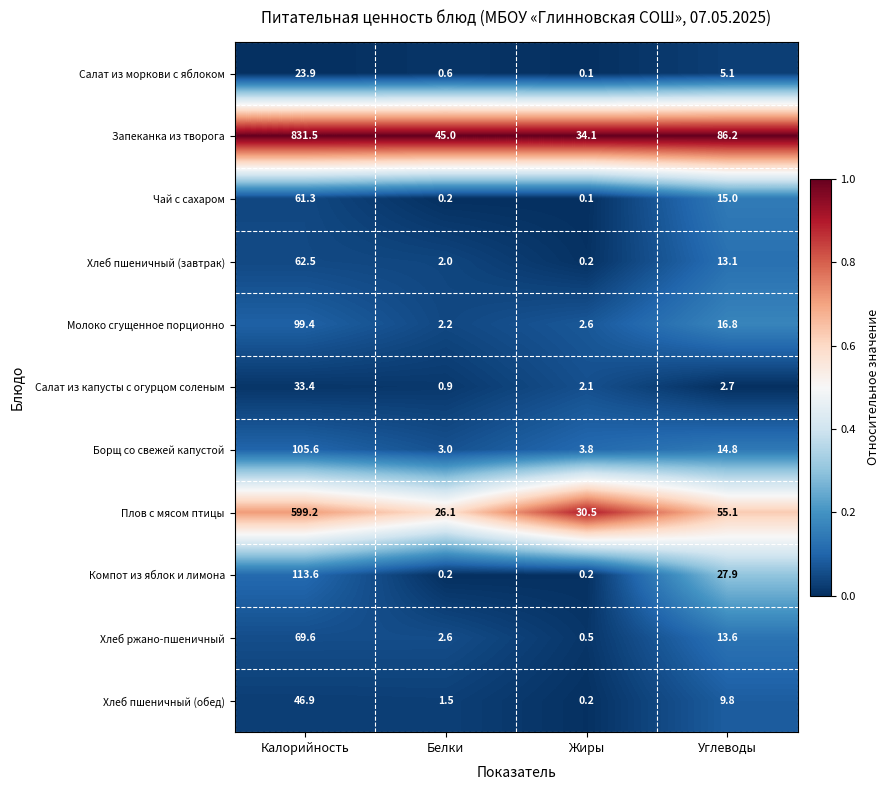

Which category has the lowest value in the Чай с сахаром series?

Жиры